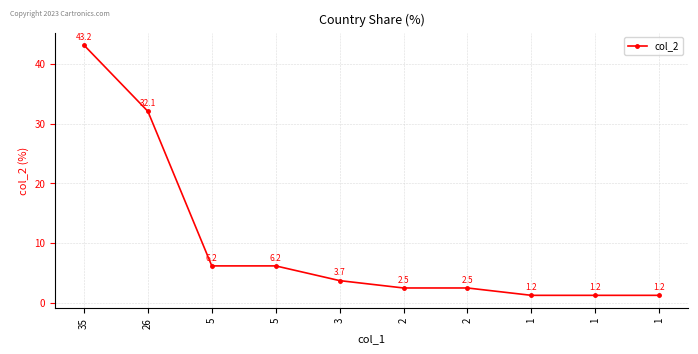

What is the sum of the values at 1 and 5?

7.4